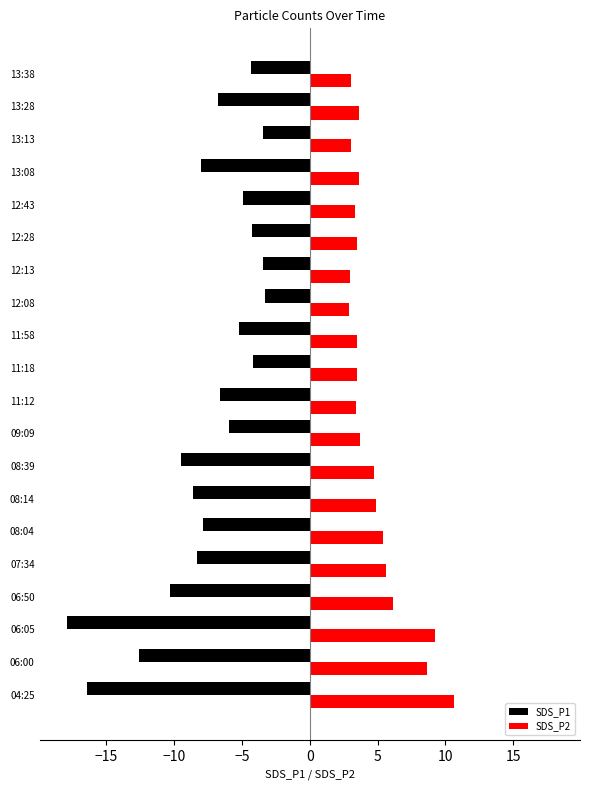

The SDS_P2 series shows 3.7 at 09:09. True or false?

True